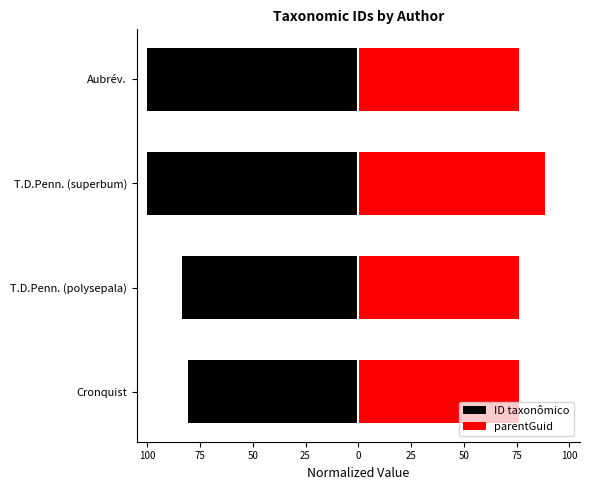

What is the minimum value for ID taxonômico?

-100.0